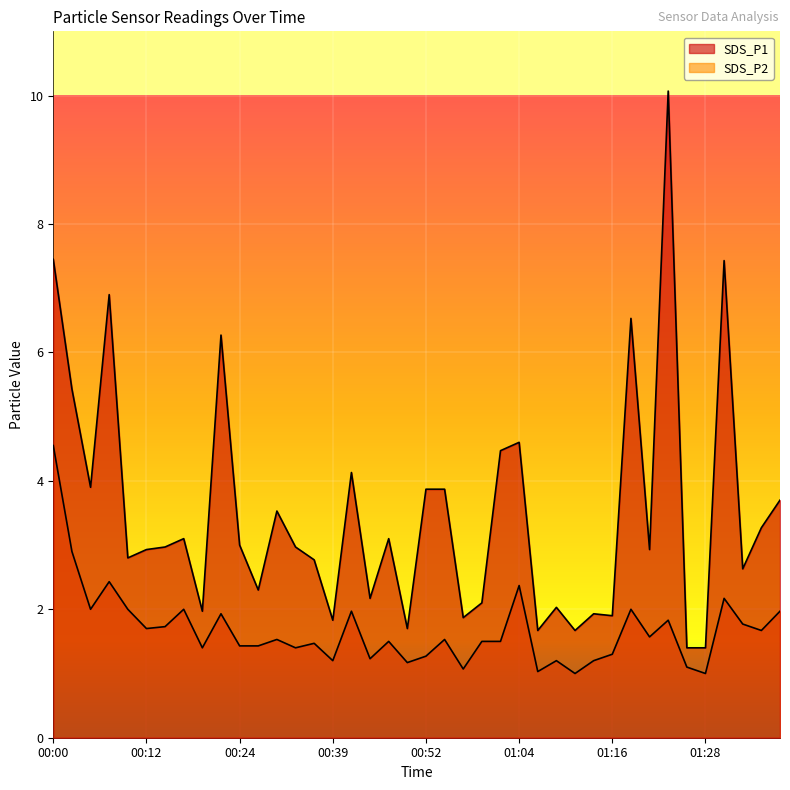

True or false: SDS_P1 has more than 0 points higher than both neighbors.

True